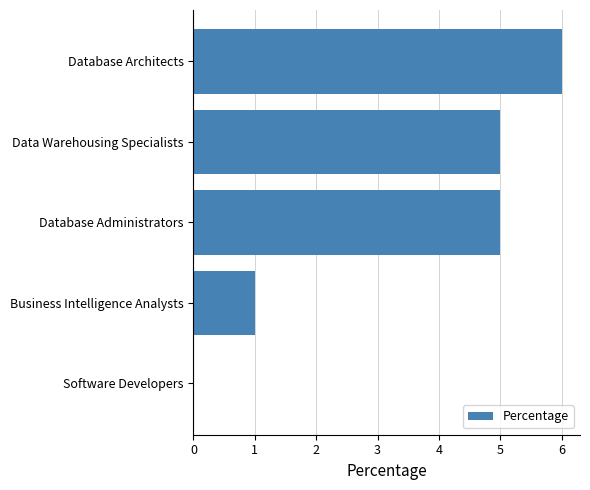

Are the bars grouped side by side (vs. stacked)?

No